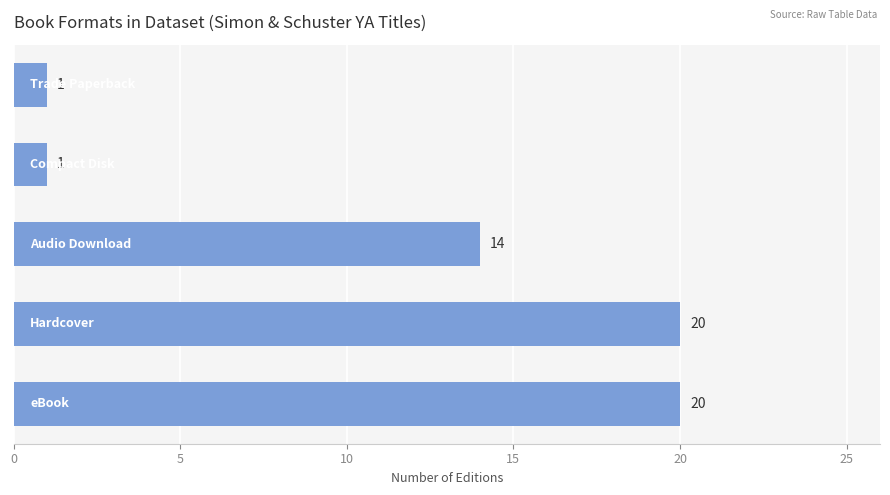

What is the difference between the maximum and minimum values?

19